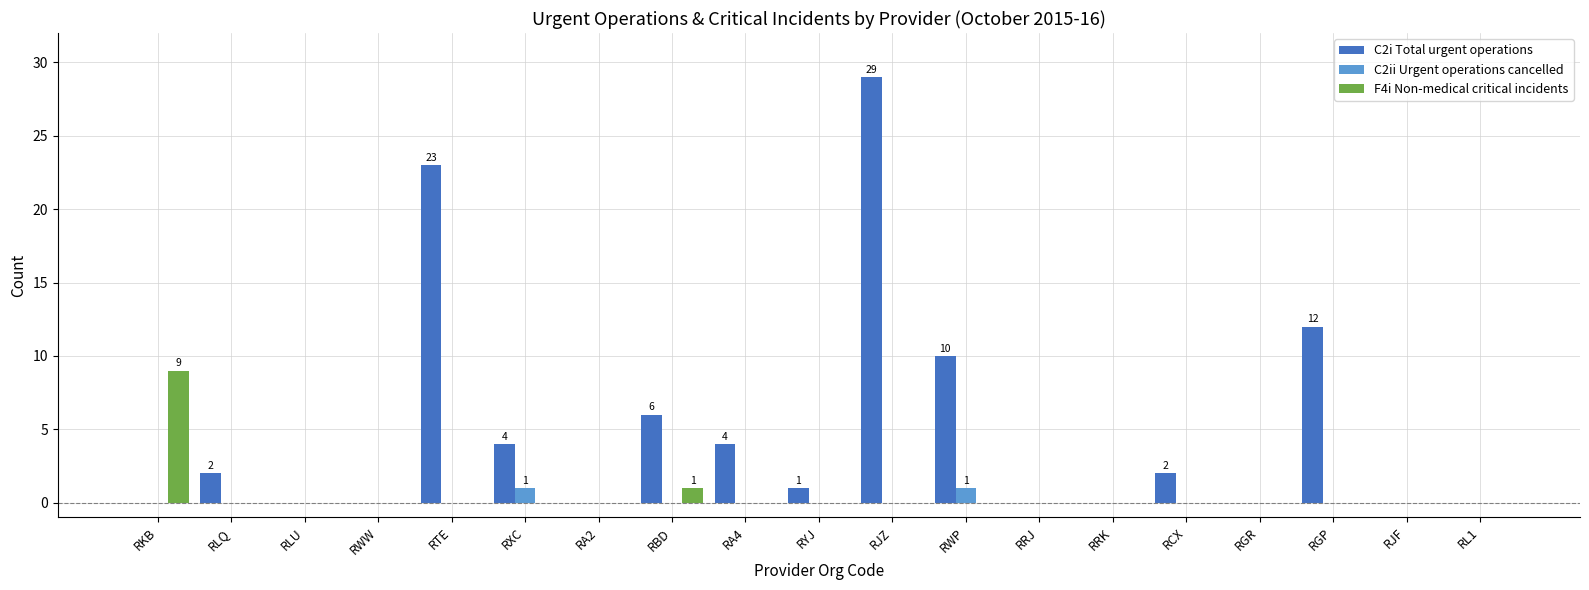

What is the greatest value displayed?

29